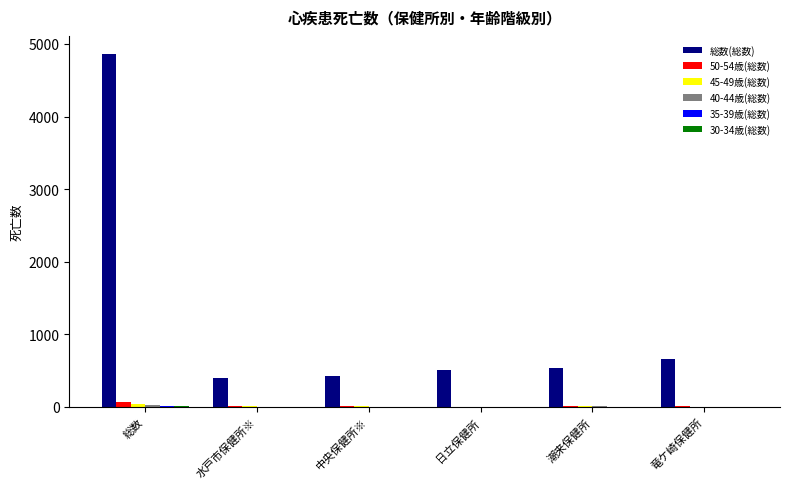

Where is 総数(総数) nearest to the value 2631?

竜ケ崎保健所